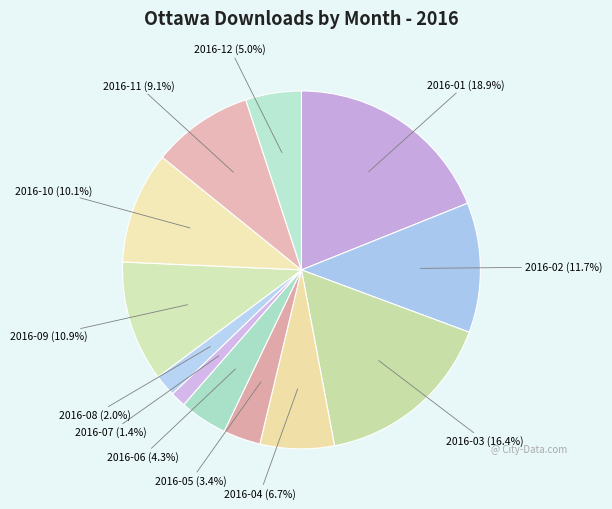

True or false: 2016-02 accounts for 20% of the total.

False